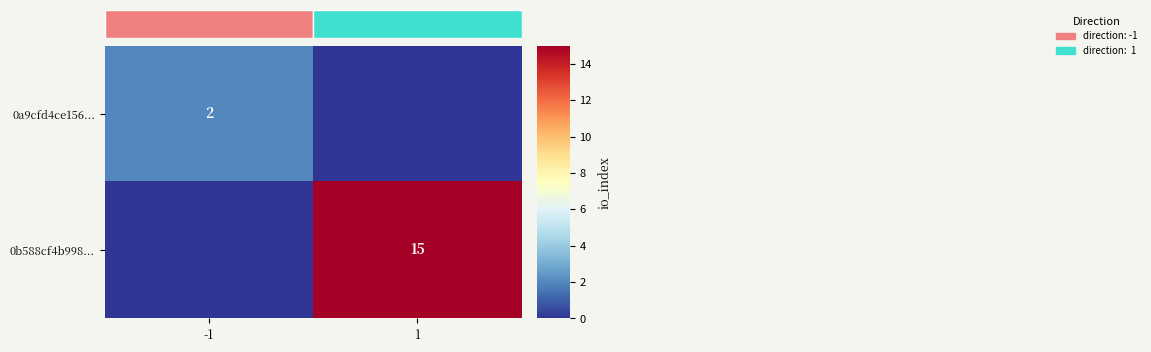

At how many categories does at least one series exceed 13?

1